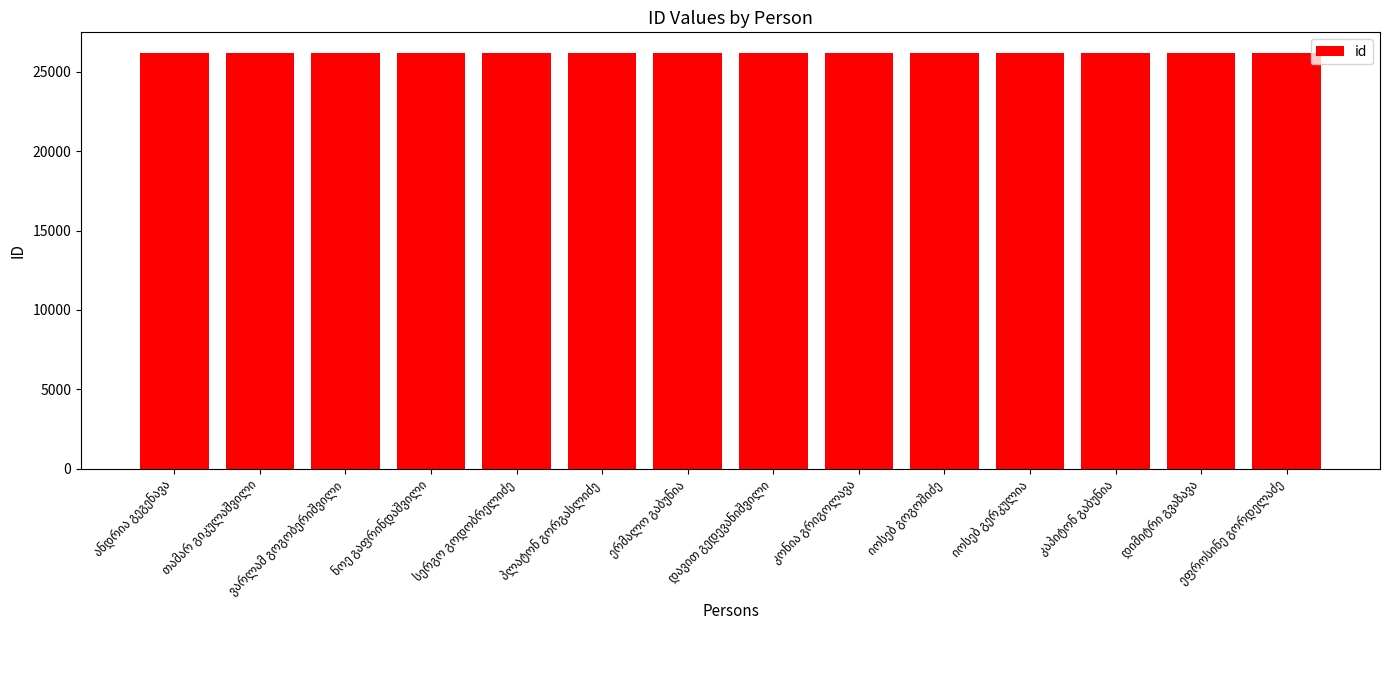

What is the difference between the maximum and minimum values?

13